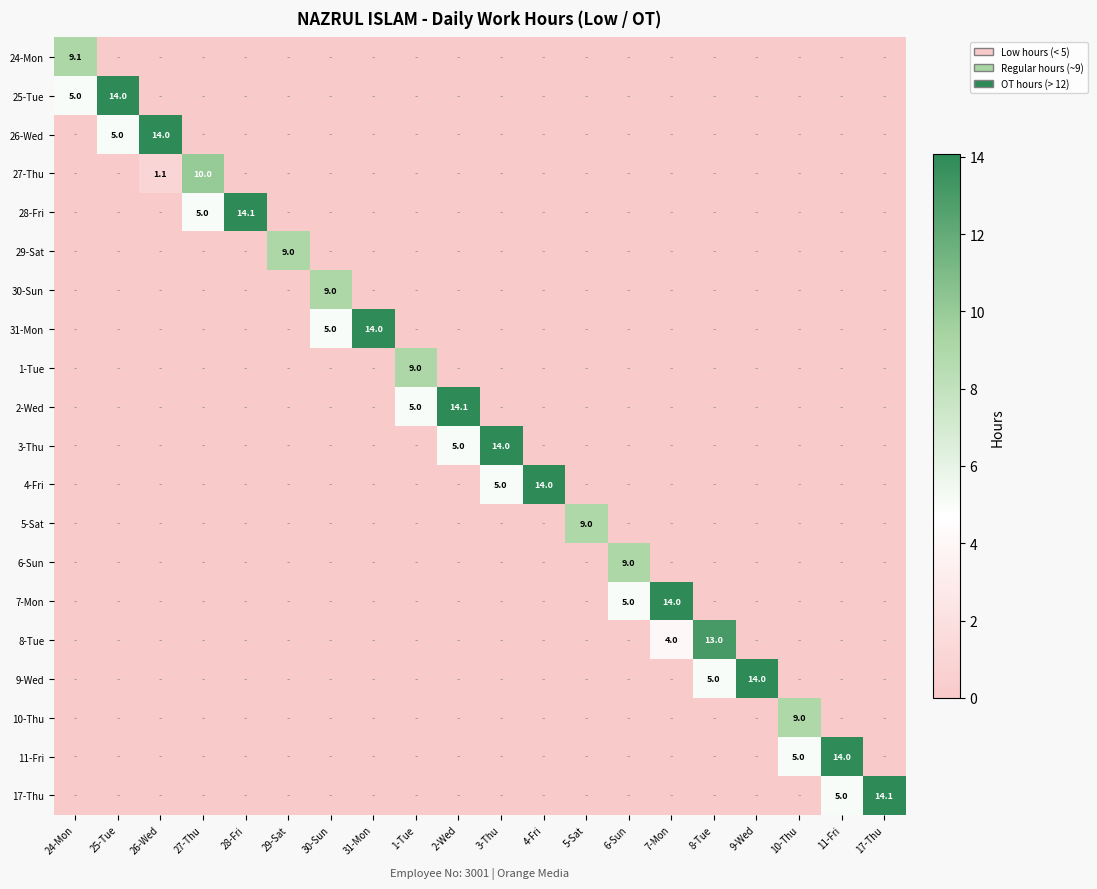

How many data points in 24-Mon are above 0?

1